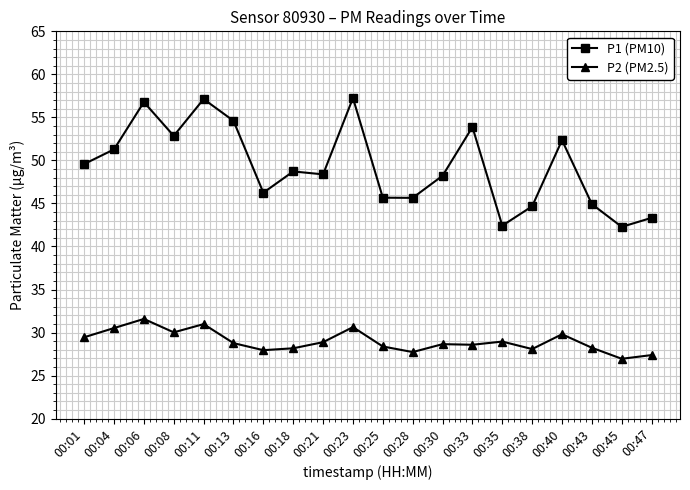

How many categories are shown in the chart?

20